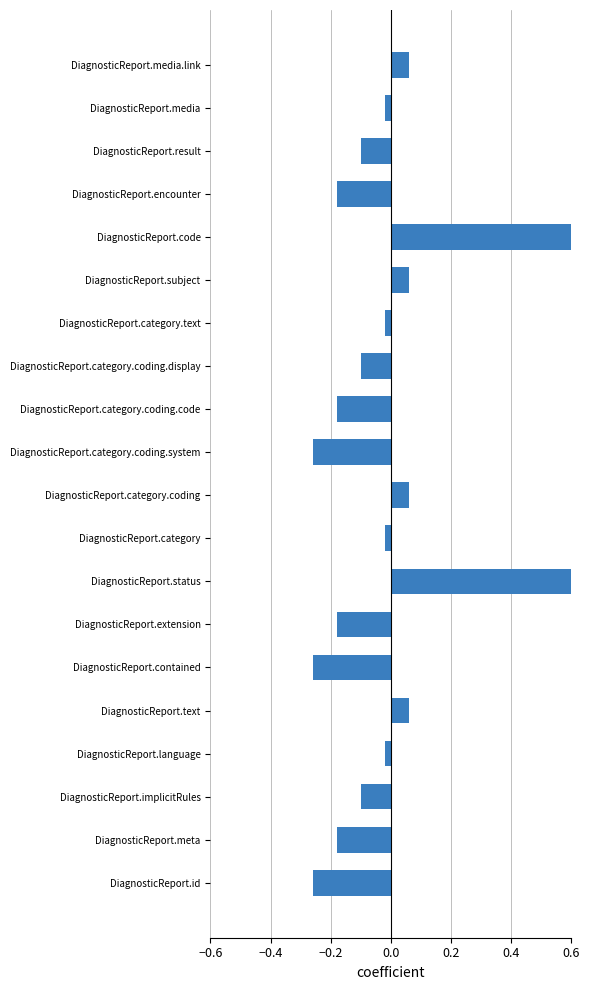

Which has a higher value, DiagnosticReport.extension or DiagnosticReport.category?

DiagnosticReport.category